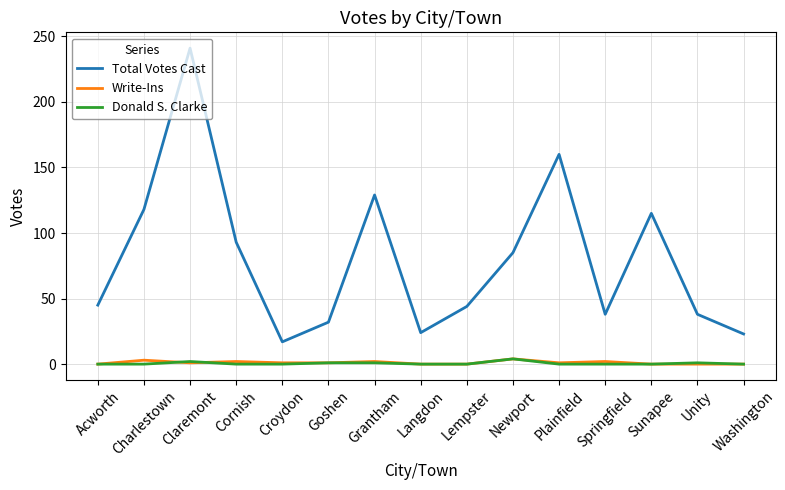

Which series changed the most between Acworth and Springfield?

Total Votes Cast